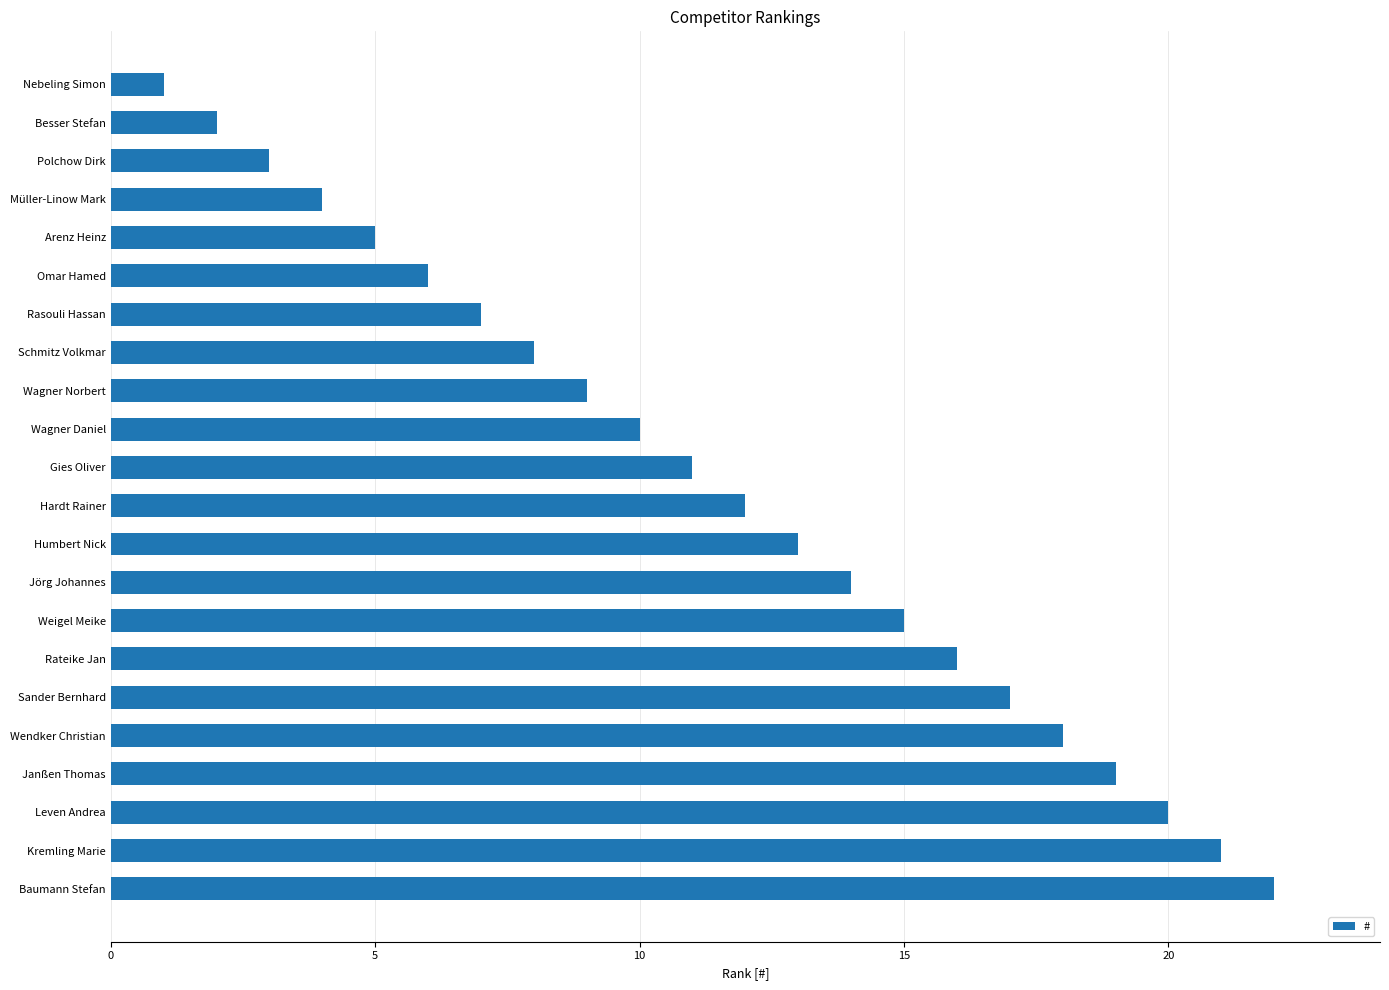

How many categories are shown in the chart?

22